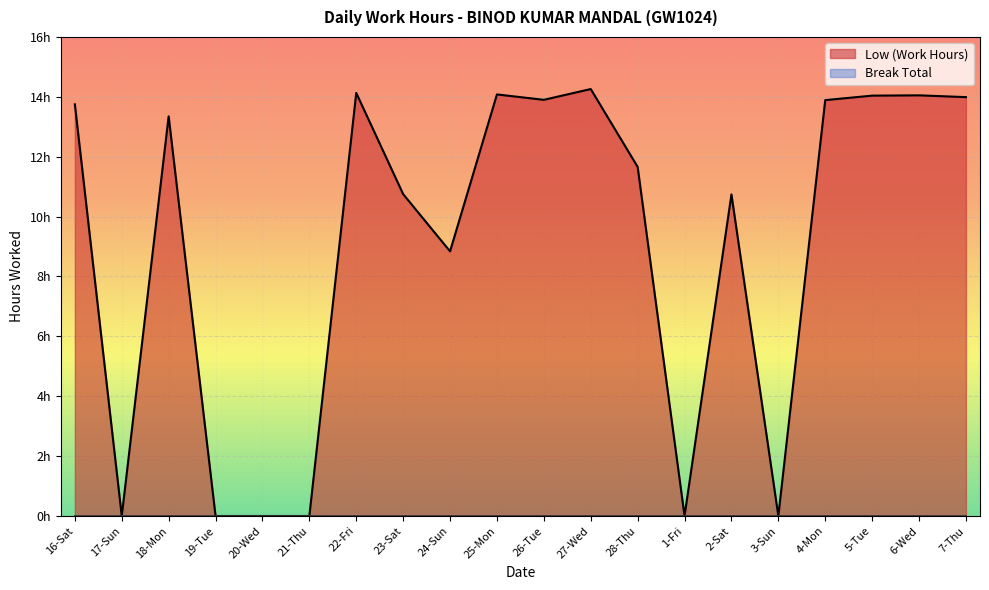

Where is the data nearest to the value 7?

24-Sun